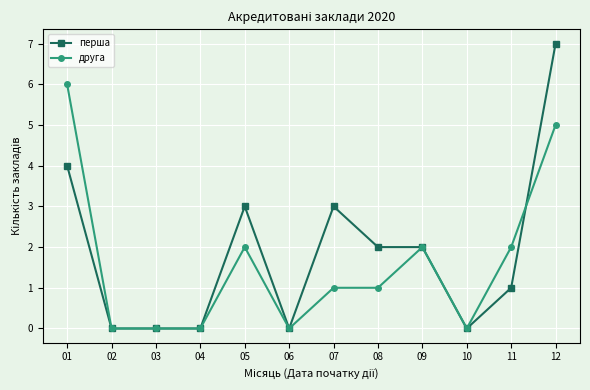

Which series has the widest spread of values?

перша